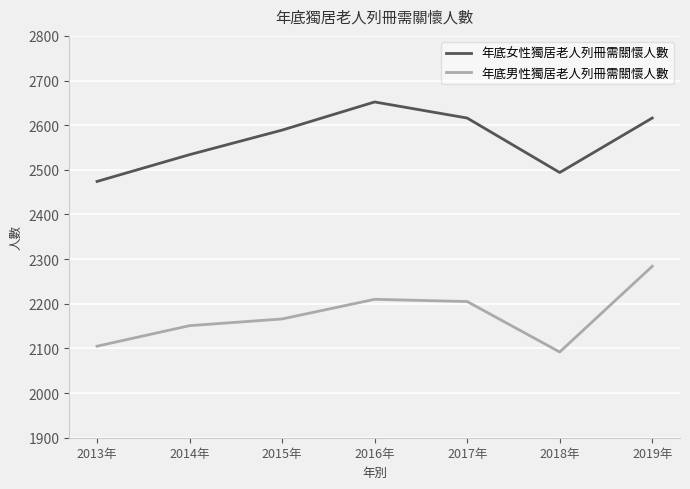

True or false: 年底男性獨居老人列冊需關懷人數 has more than 2 interior local peaks.

False